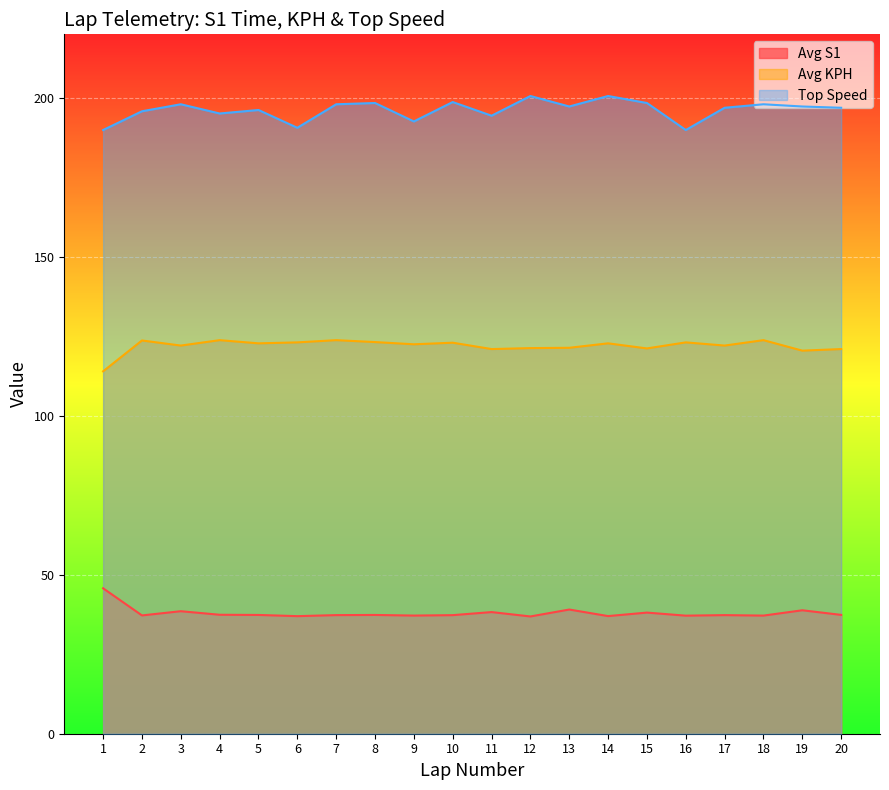

How many lines are shown in the chart?

3